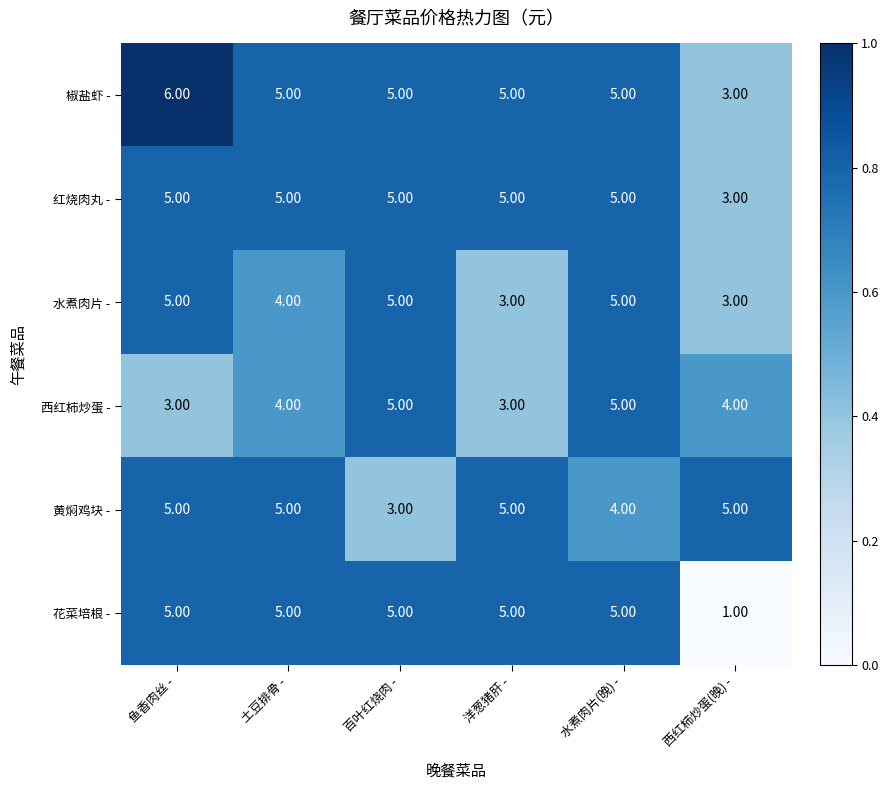

Which series has the largest range (max minus min)?

花菜培根 -